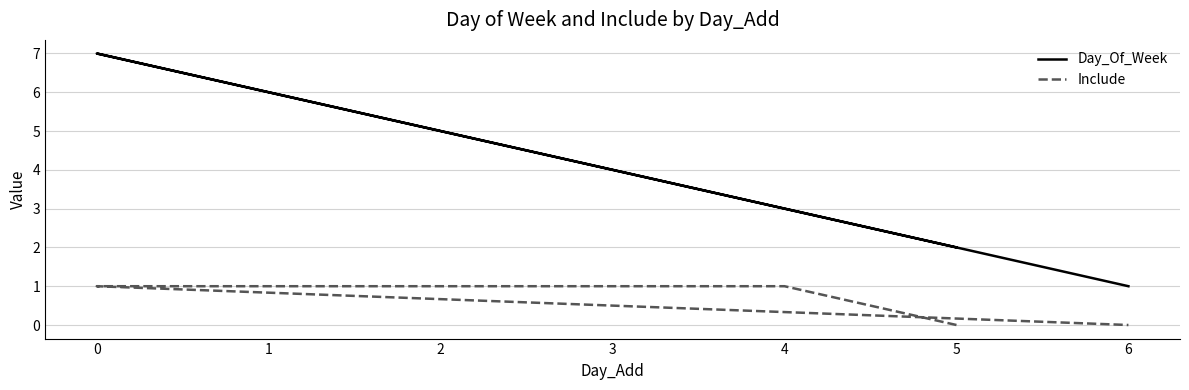

How many lines are shown in the chart?

2